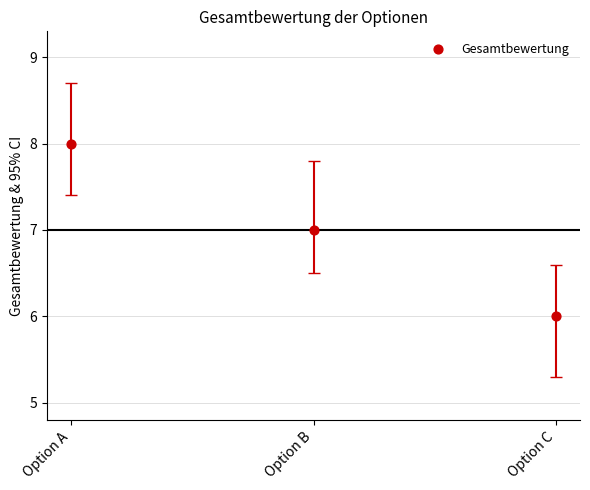

What is the average Y value?

7